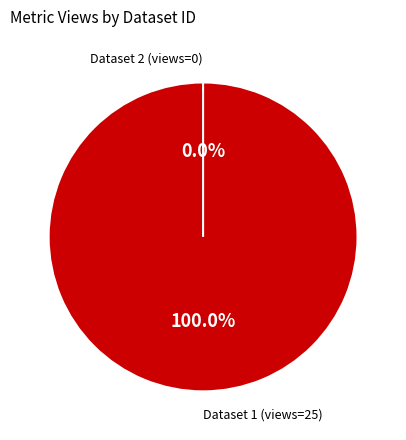

True or false: 649cd08d078190ea912176eb accounts for 14% of the total.

False